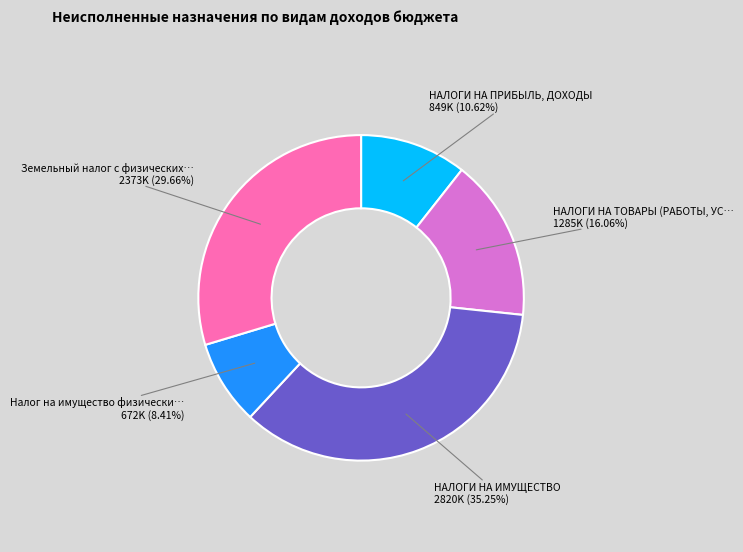

Does any single category account for the majority?

No